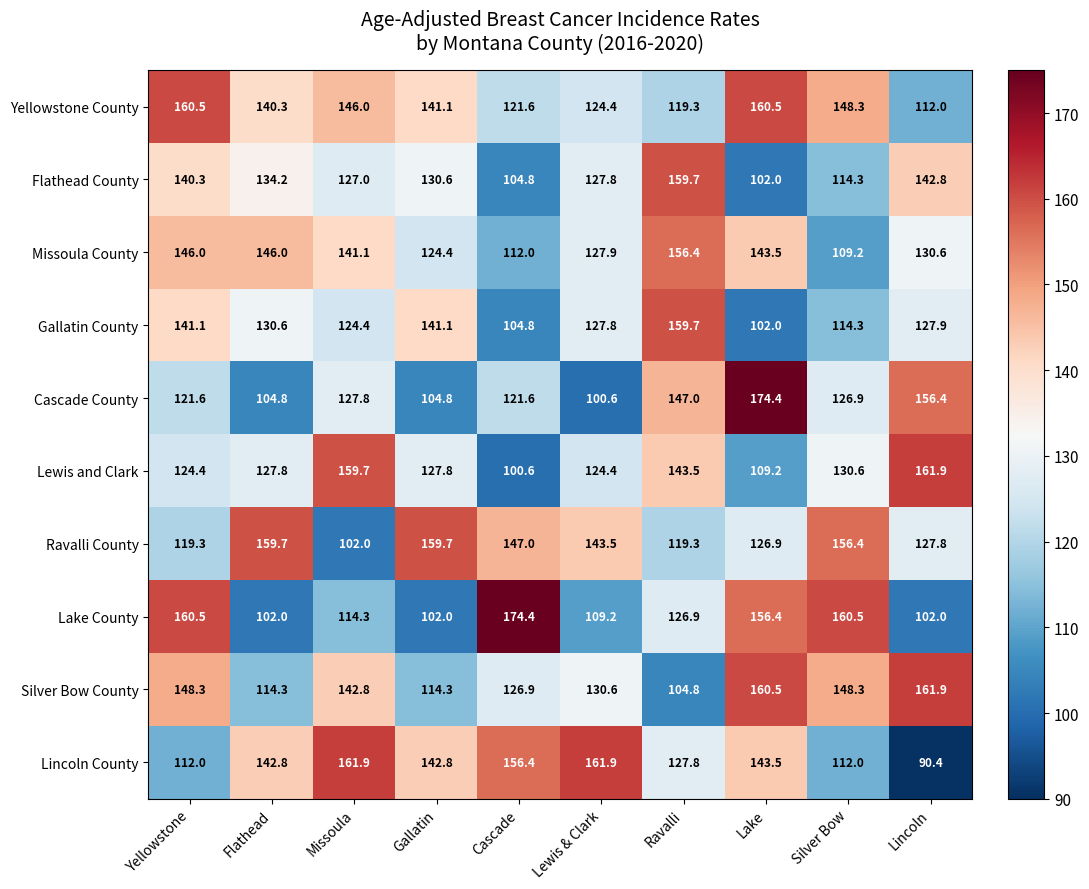

At which category is the sum across all series the highest?

Lake